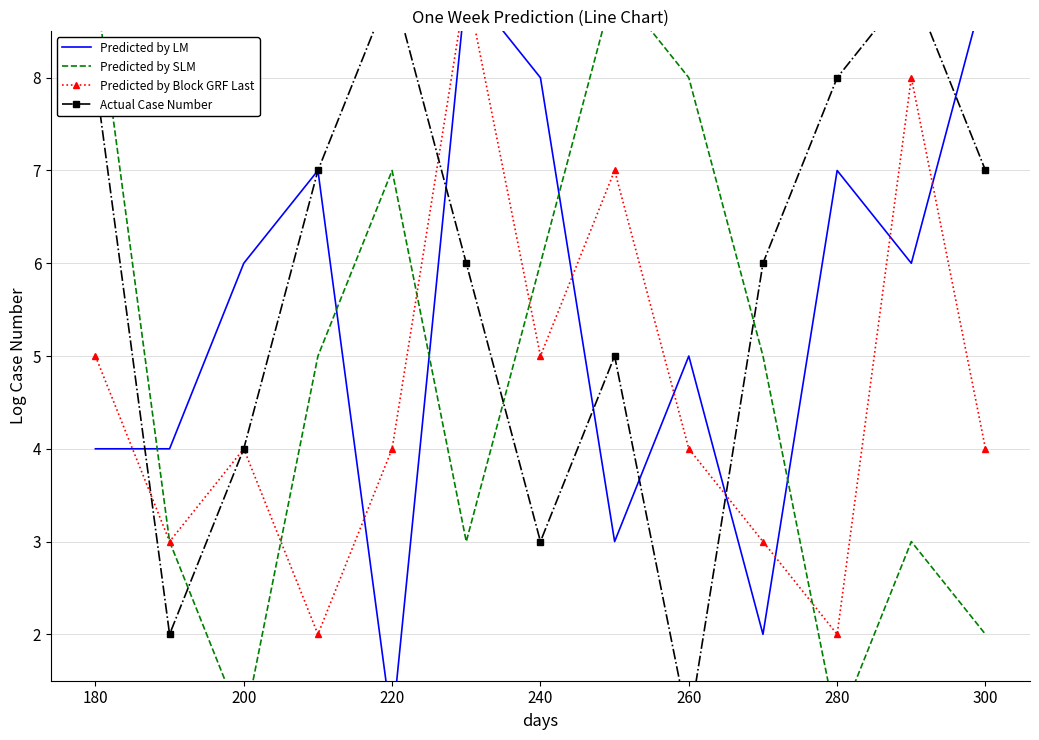

Does the chart have visible grid lines?

Yes